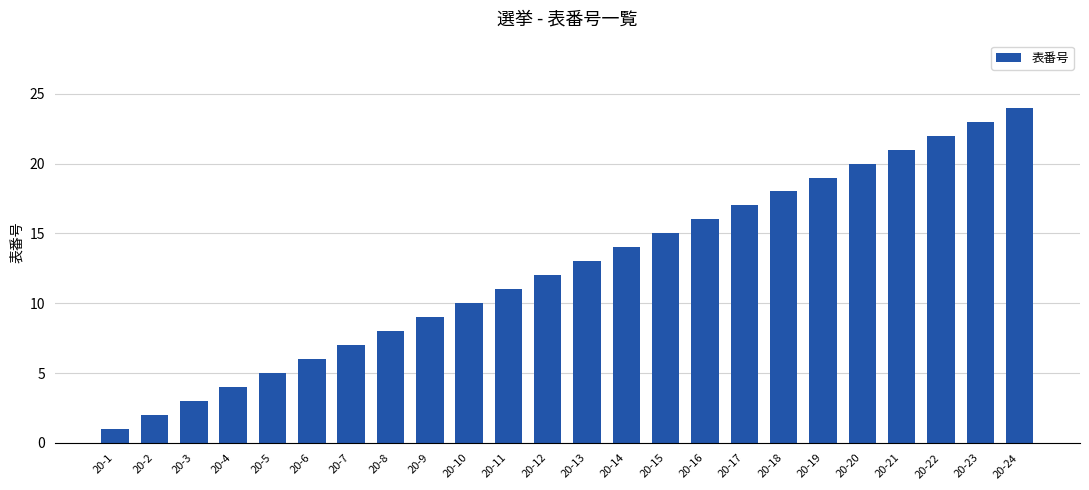

Is it true that the value at 20-3 is 3?

True